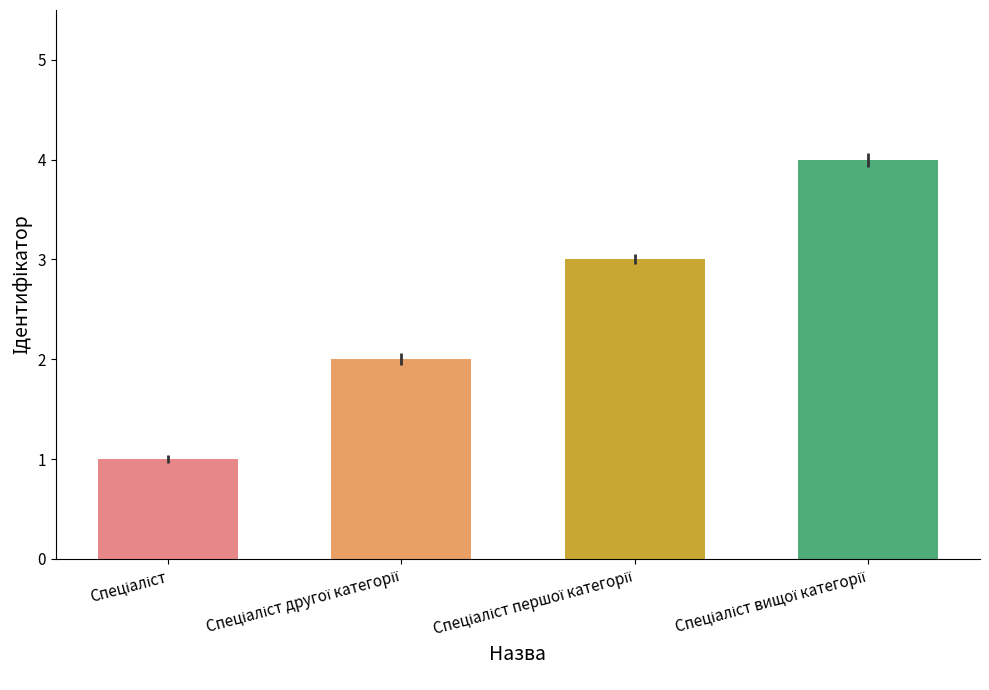

What is the minimum value shown in the chart?

1